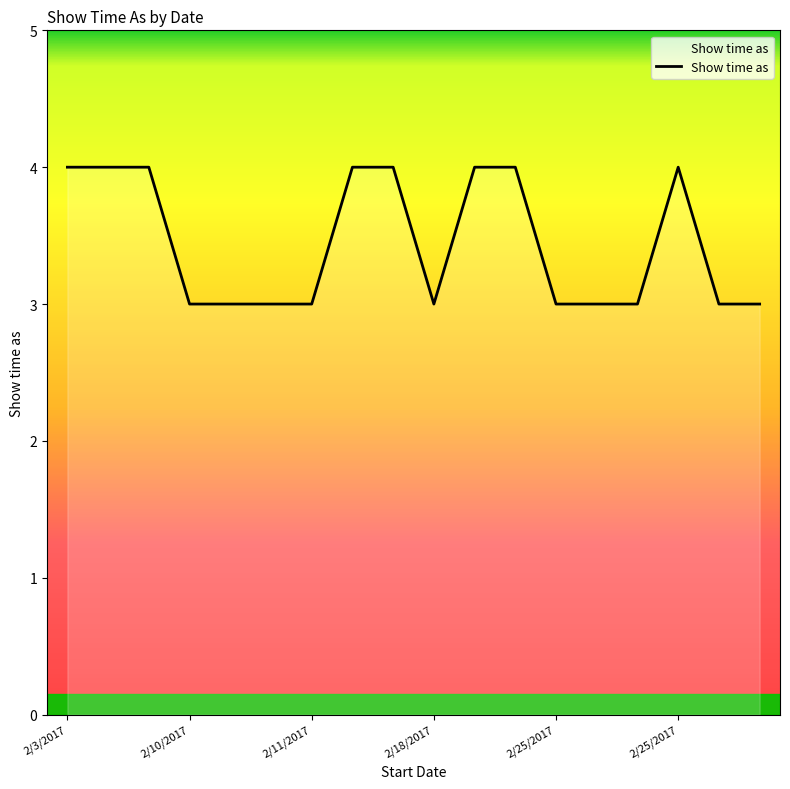

What is the smallest value displayed?

3